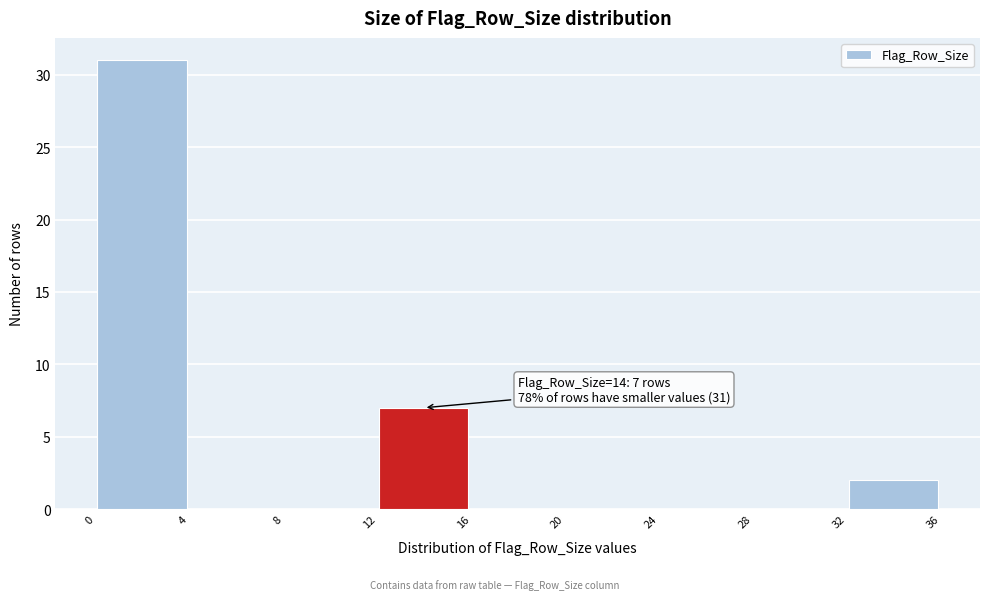

Over which range of the x-axis is the bar tallest?

0 to 4